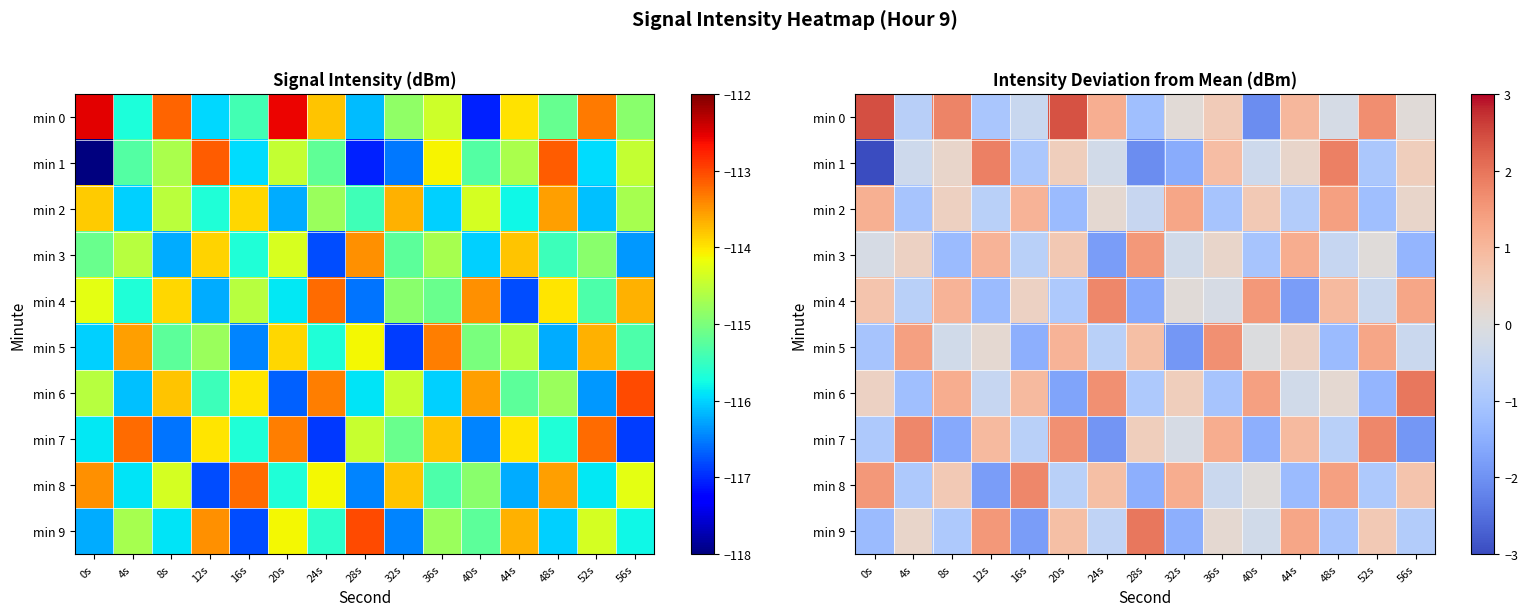

What is the sum of all min 9 values?

-1.5